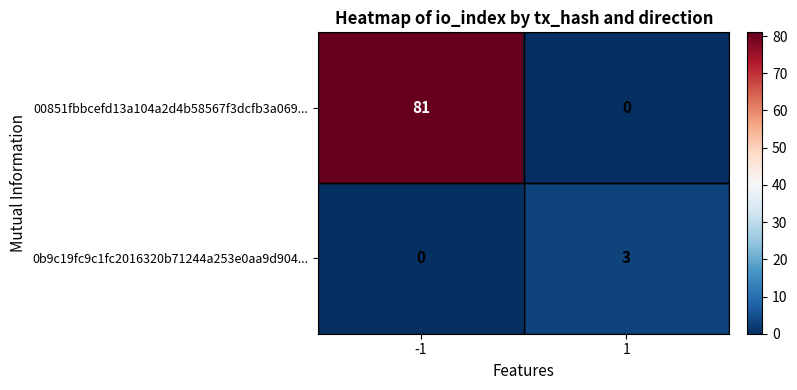

Rank the series at 1 from highest to lowest value.

0b9c19fc9c1fc2016320b71244a253e0aa9d904..., 00851fbbcefd13a104a2d4b58567f3dcfb3a069...